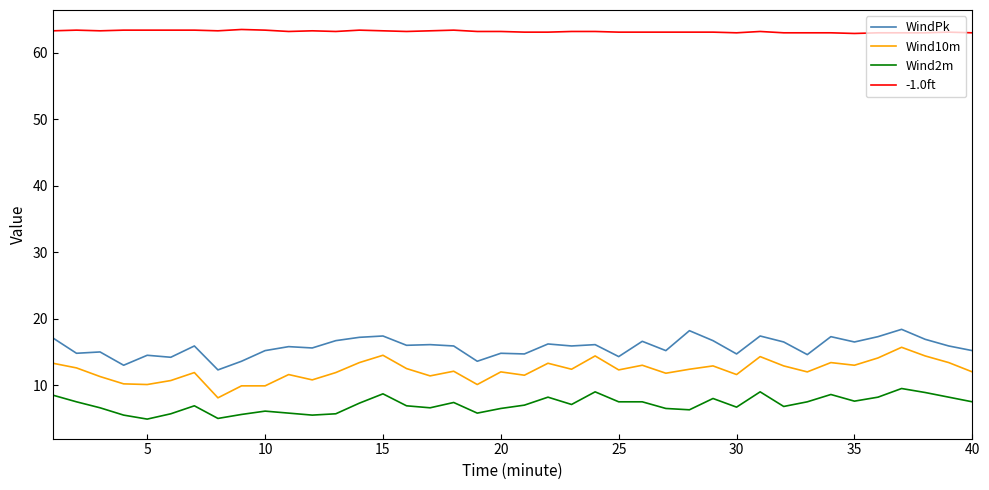

Which series has the largest total across all categories?

-1.0ft